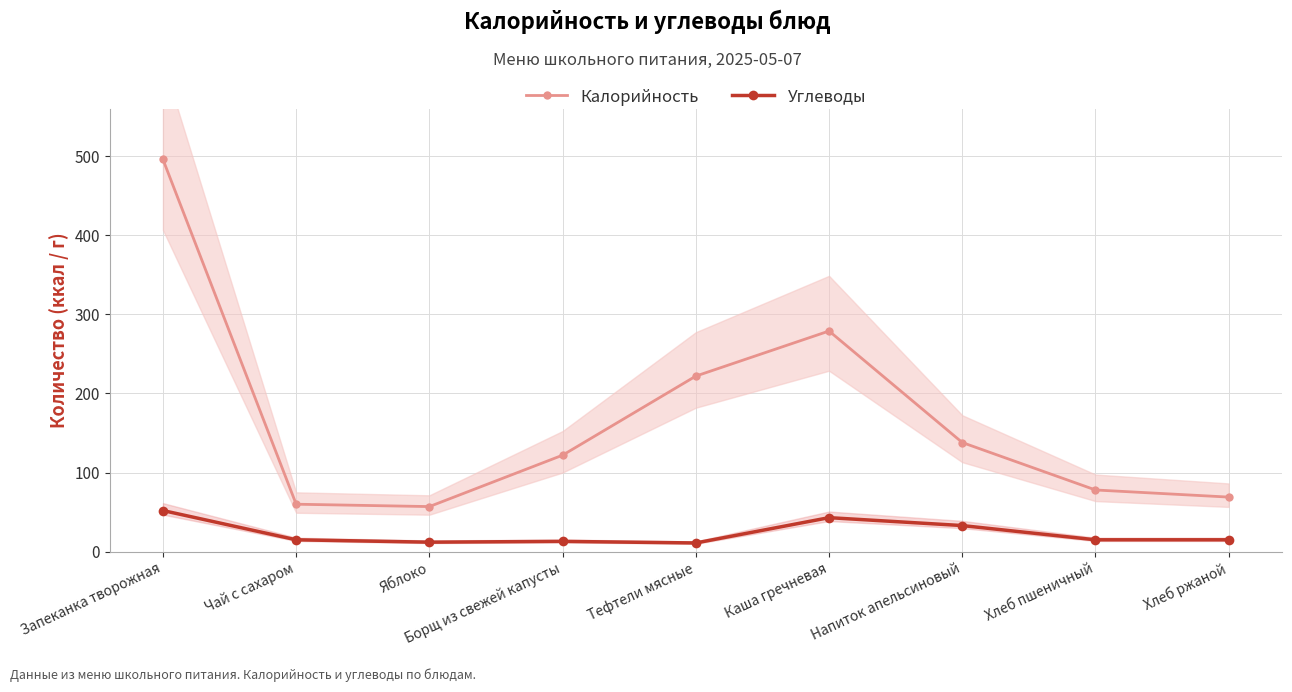

True or false: Калорийность and Углеводы intersect in this chart.

False